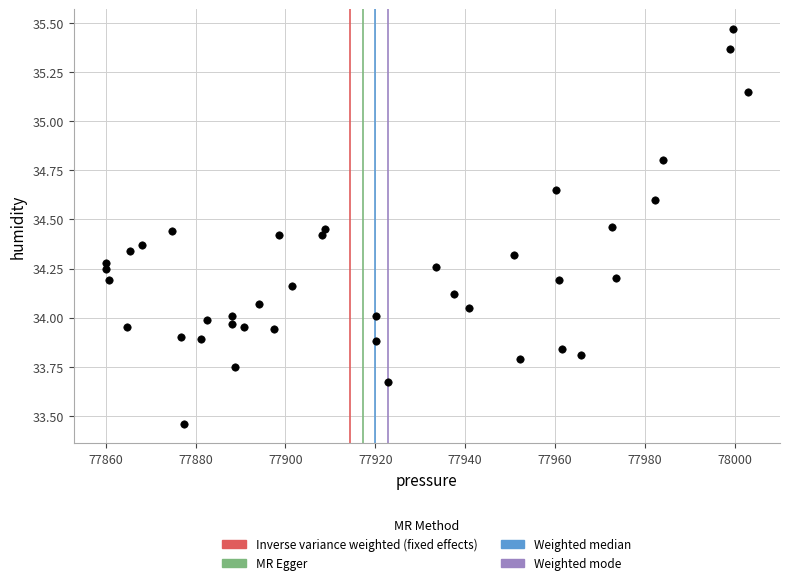

What is the range of X values (max minus min)?

142.9